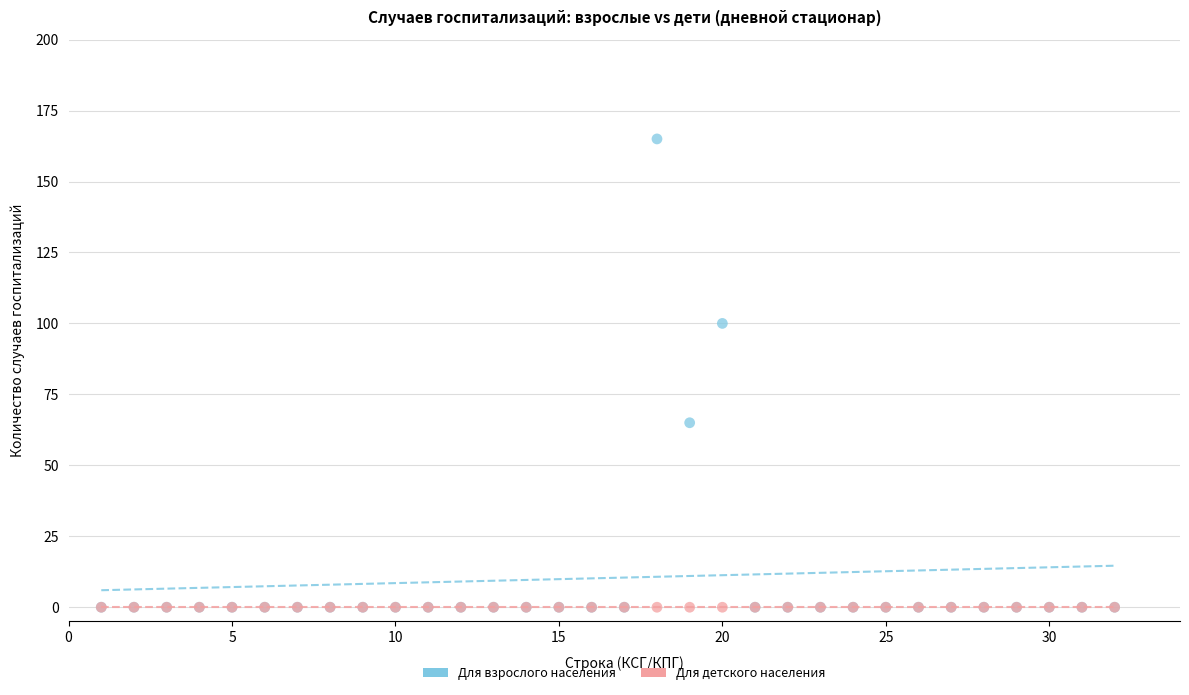

What are all the series names shown in the legend?

Для взрослого населения, Для детского населения